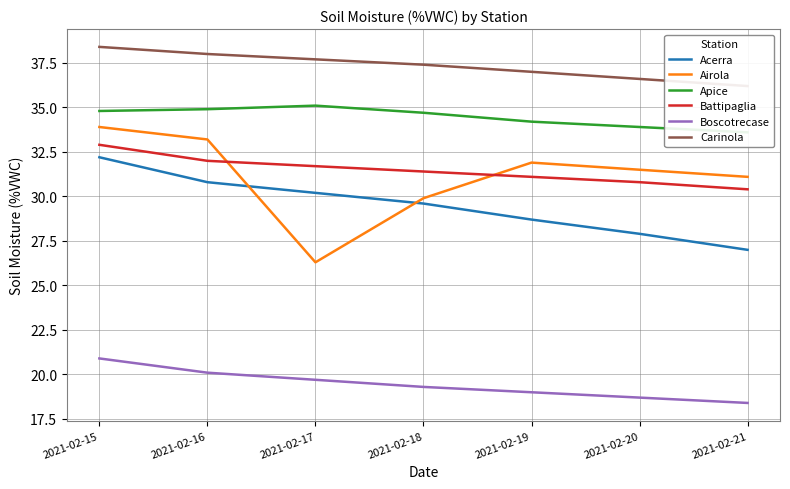

Between 2021-02-20 and 2021-02-16, which is larger?

2021-02-16